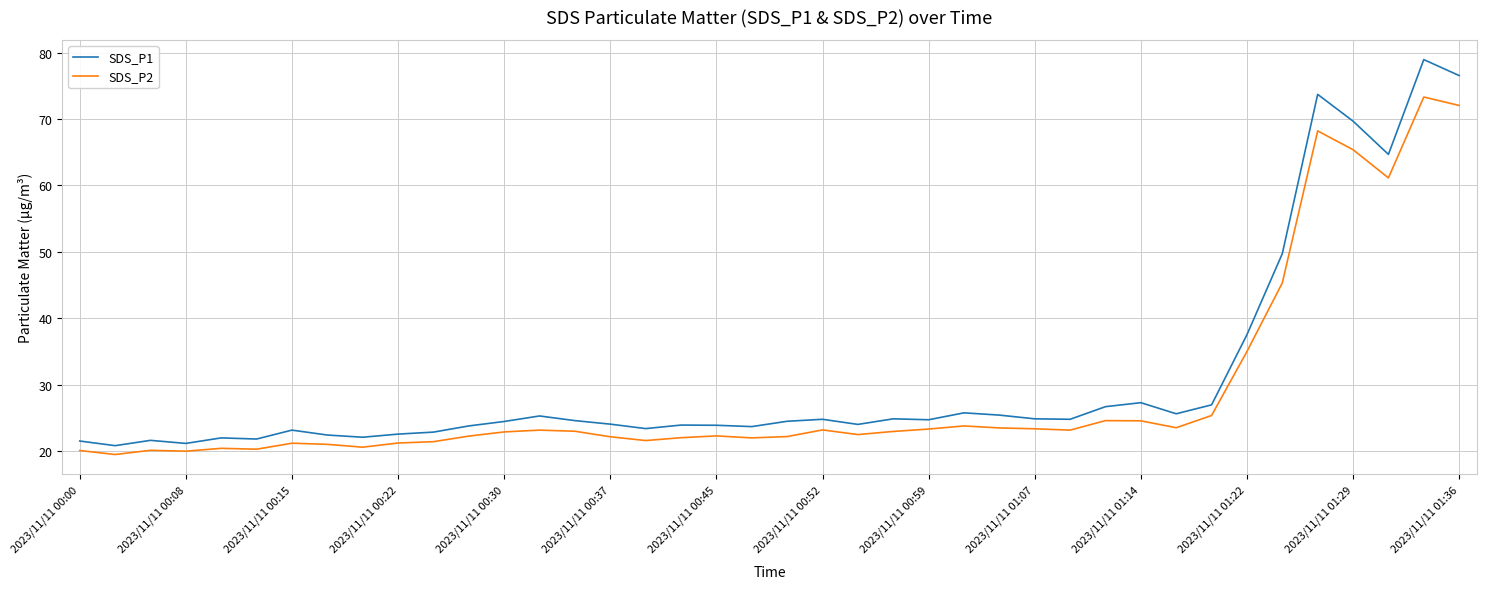

How many categories are shown in the chart?

40